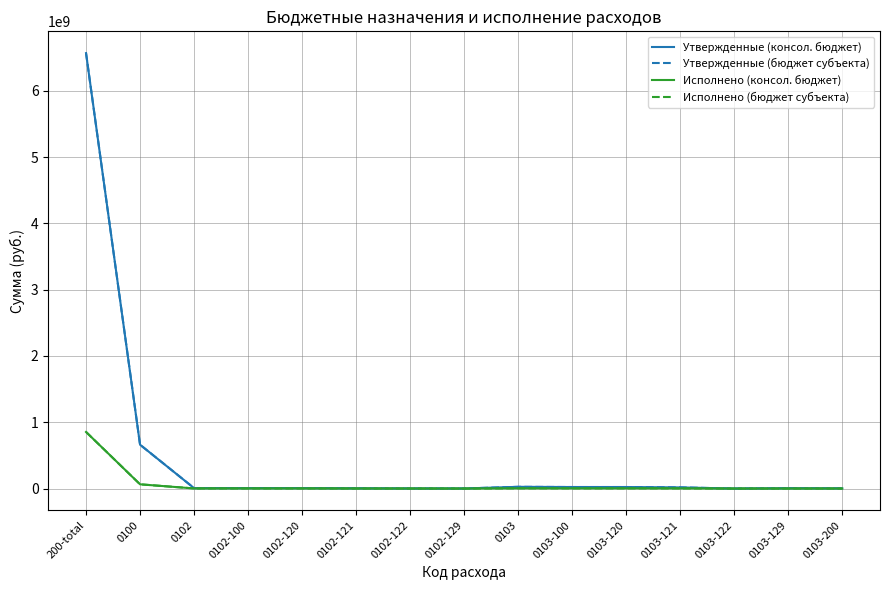

True or false: Исполнено (консол. бюджет) and Исполнено (бюджет субъекта) cross at least once.

False